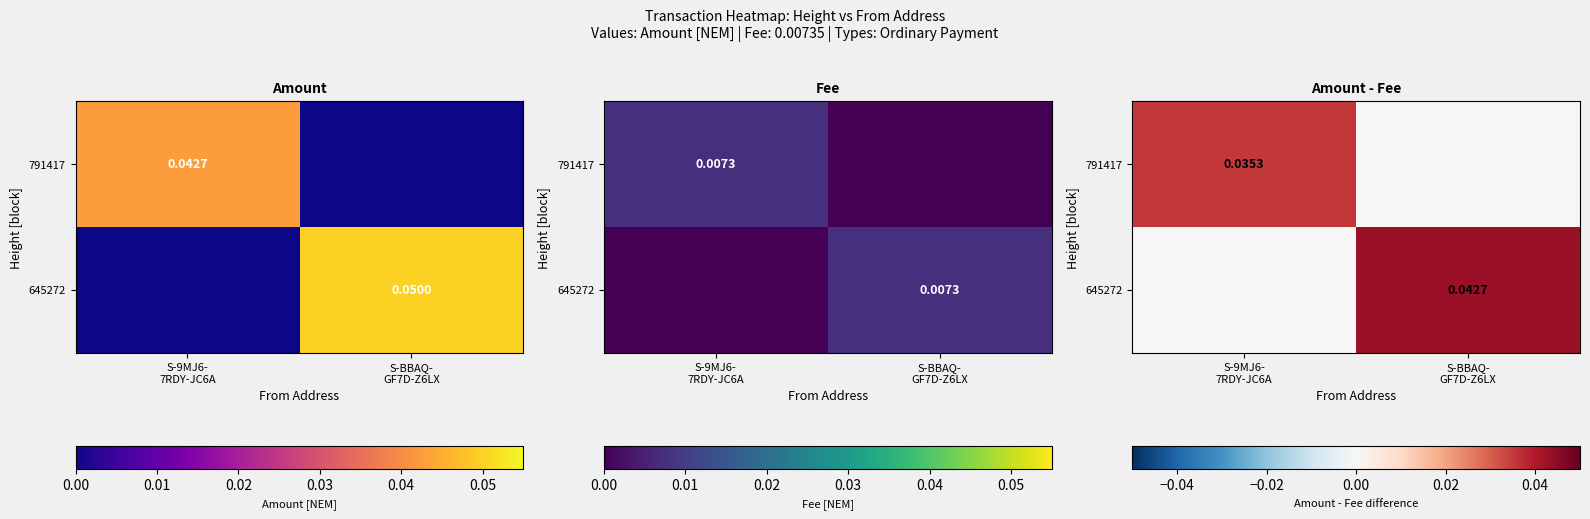

Which series has the largest total across all categories?

645272